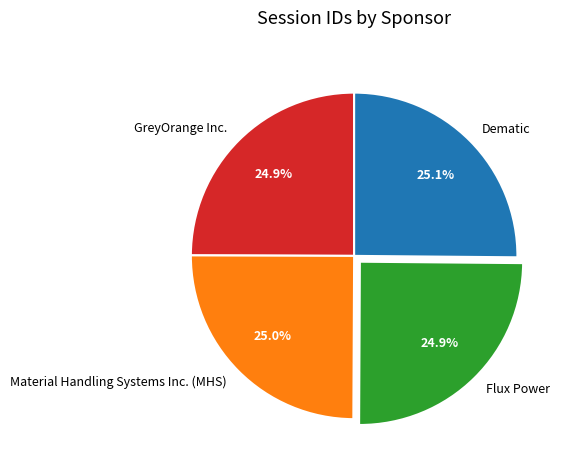

Does any single category account for the majority?

No